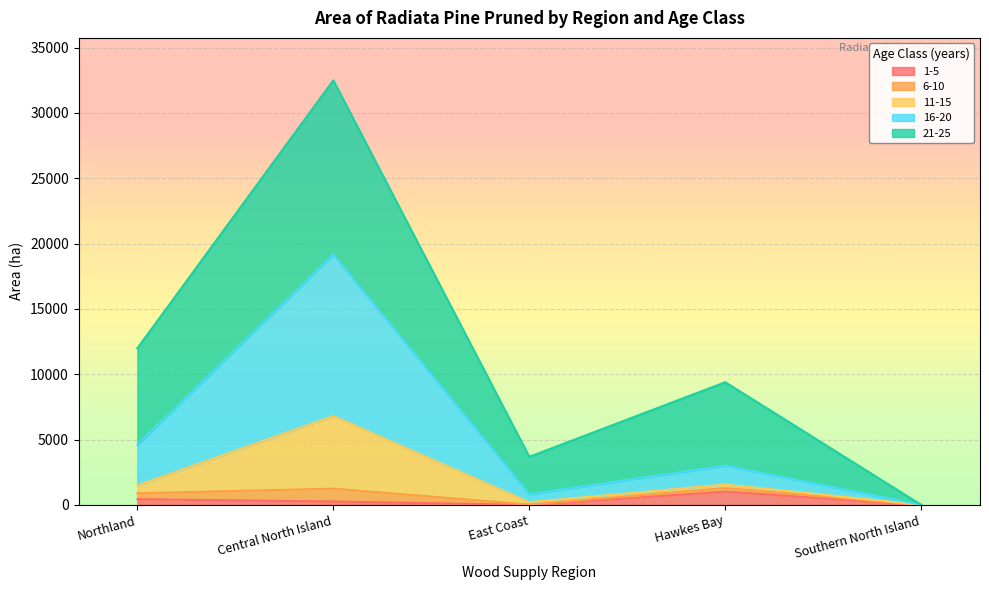

What is the maximum value for 1-5?

1018.0